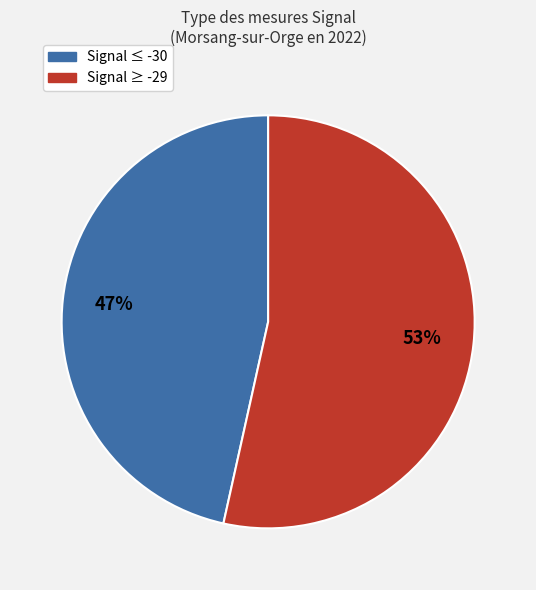

How many slices are in this pie chart?

2